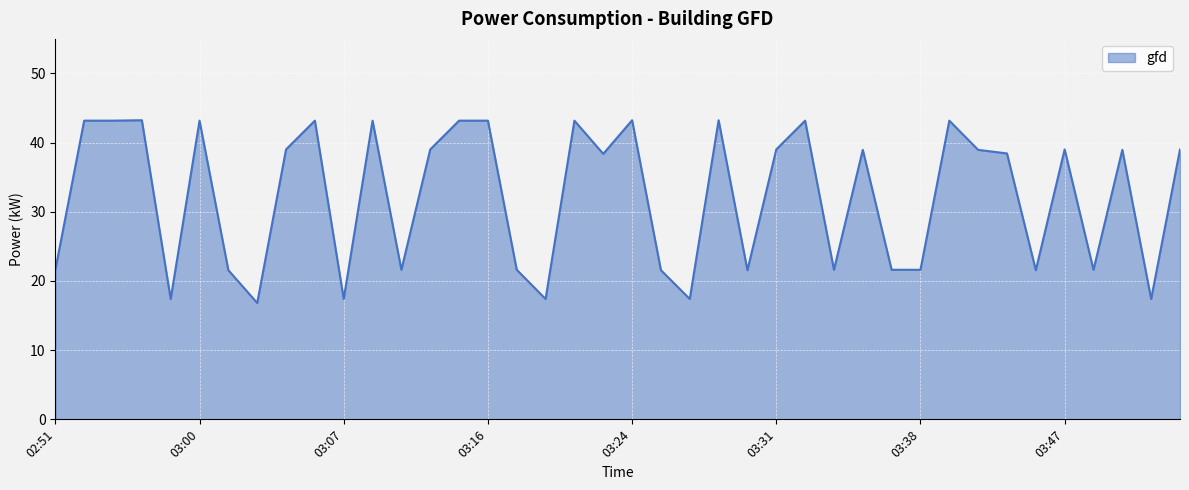

What is the greatest value displayed?

43.2